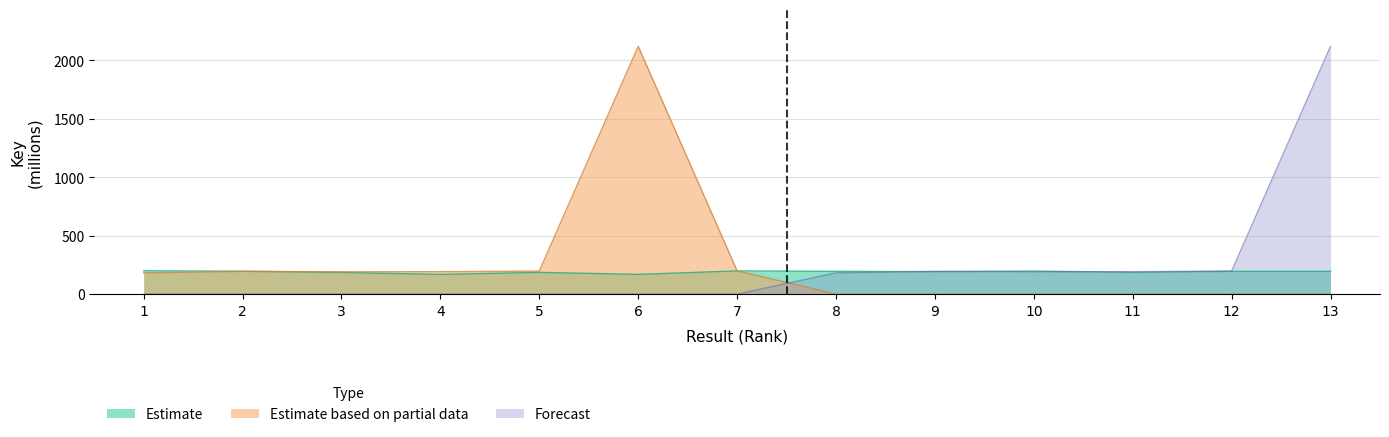

What is the highest value of the Estimate based on partial data series?

2120.3